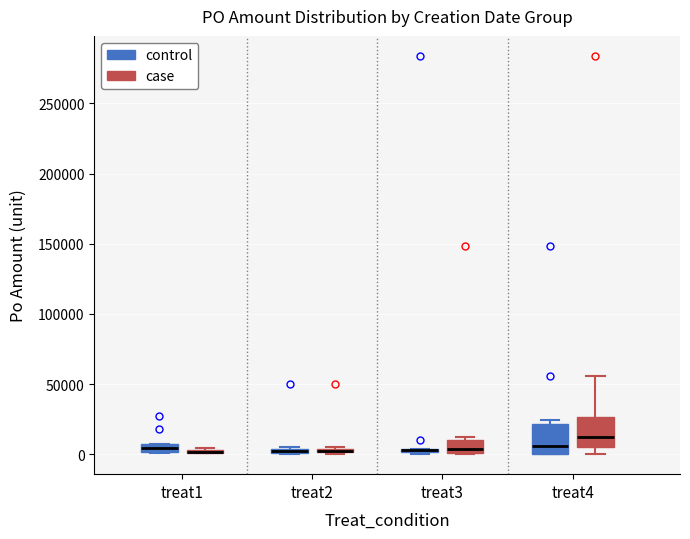

Where is the upper edge of the box for treat3 (control) on the y-axis? The values are not printed on the chart, so give them approximately, as read against the axis.

5000